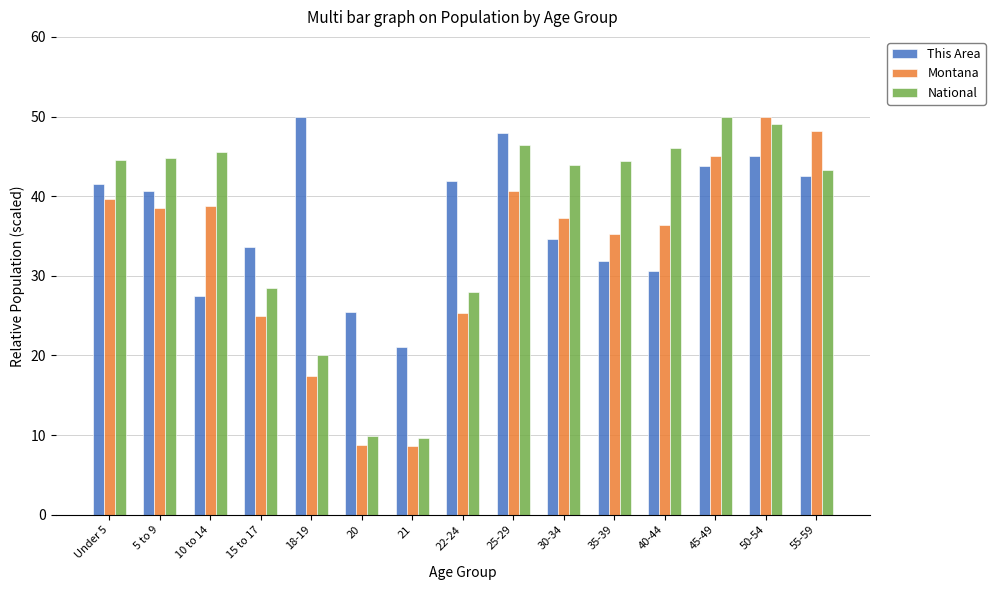

What position from the left is 55-59?

15